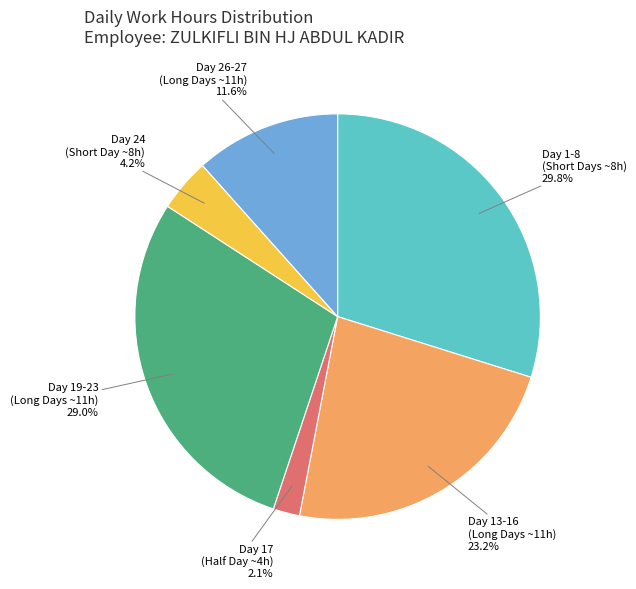

Does any single category account for the majority?

No